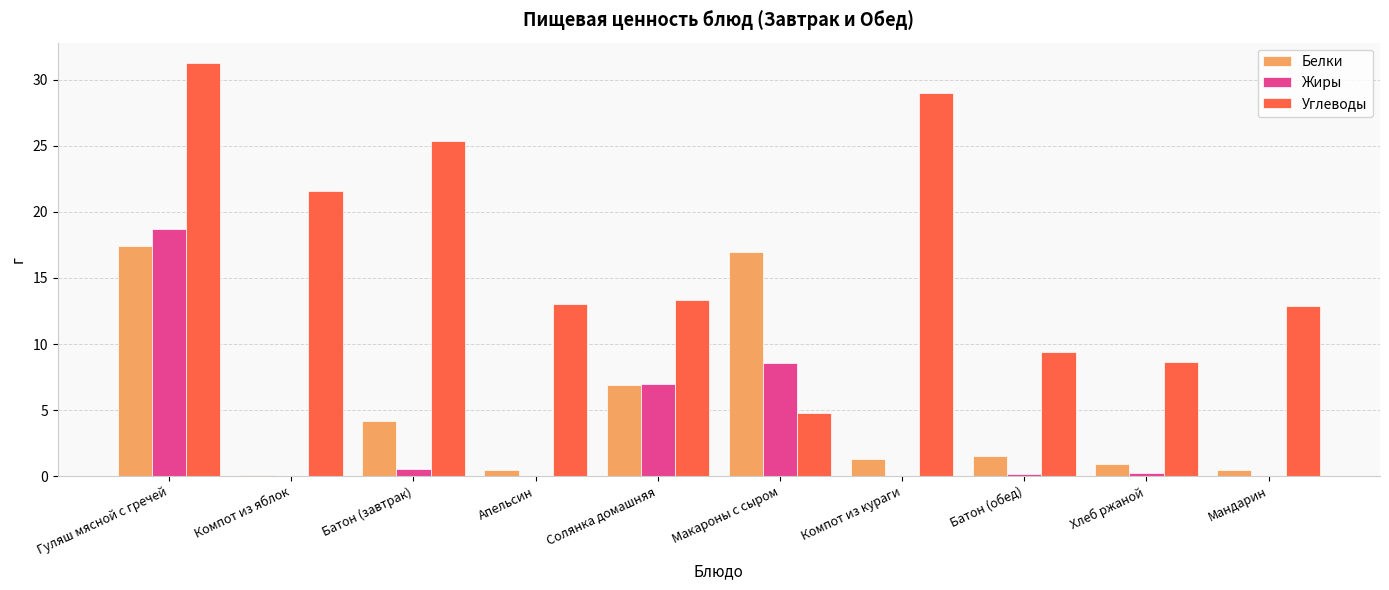

Is the value of Жиры at Макароны с сыром greater than the value of Белки at Хлеб ржаной?

Yes